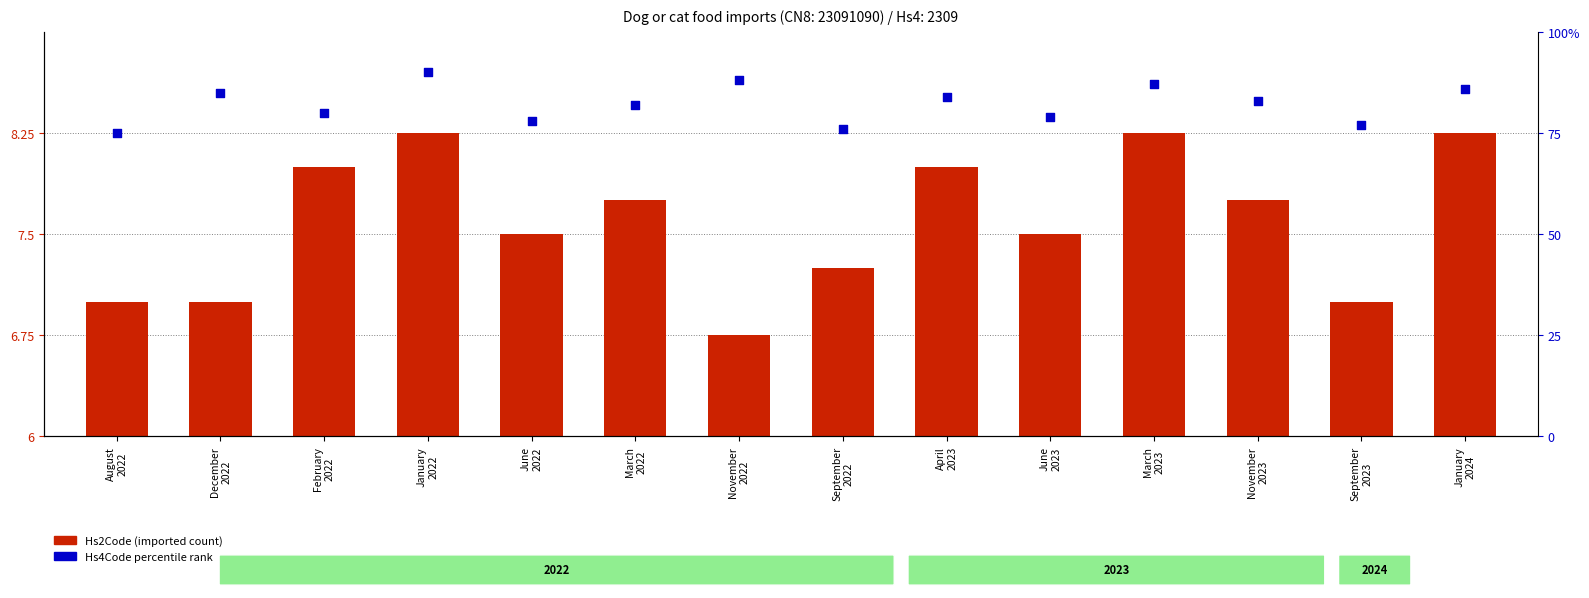

At which category is the sum across all series the highest?

January
2022